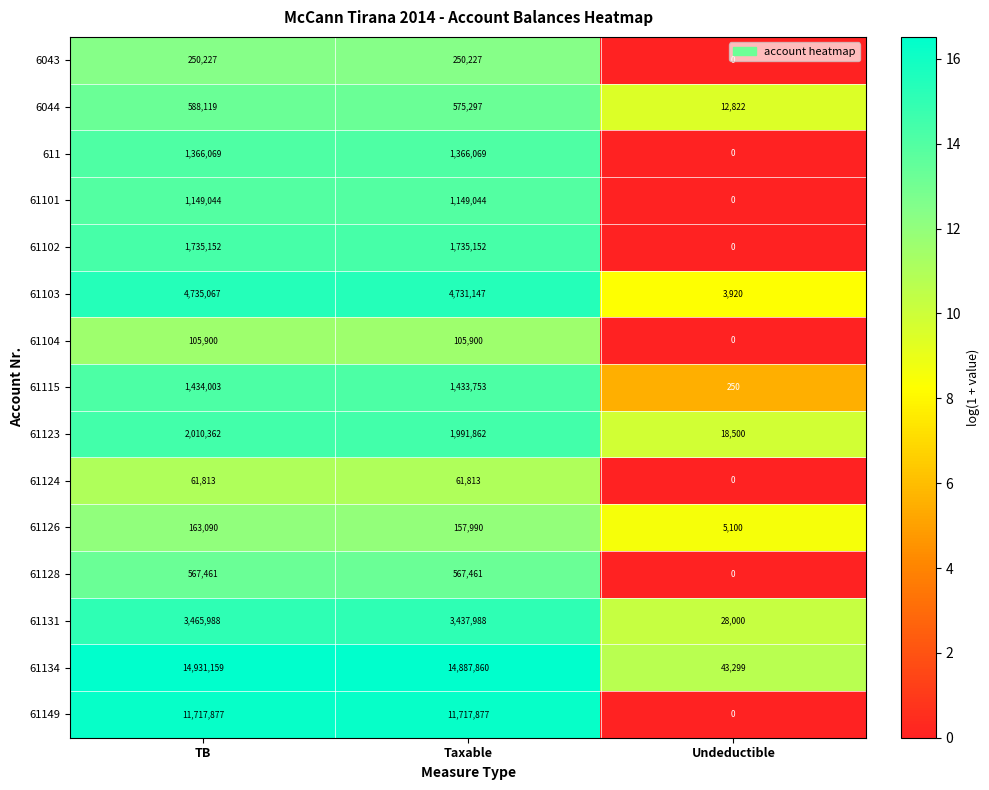

What is the average value of the 61128 series?

378307